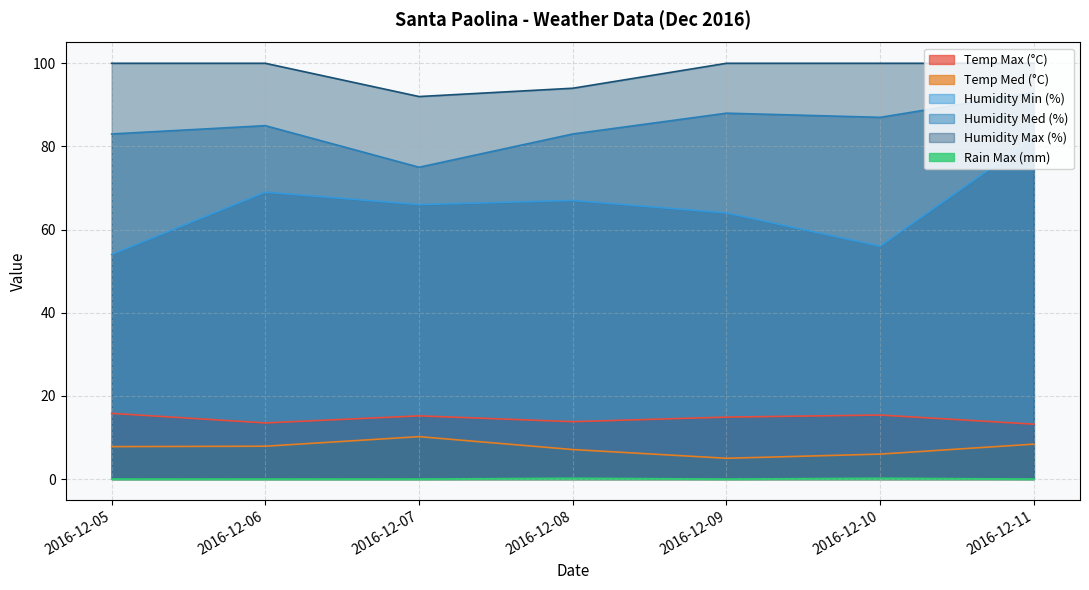

True or false: Humidity Max (%) and Rain Max (mm) cross at least once.

False